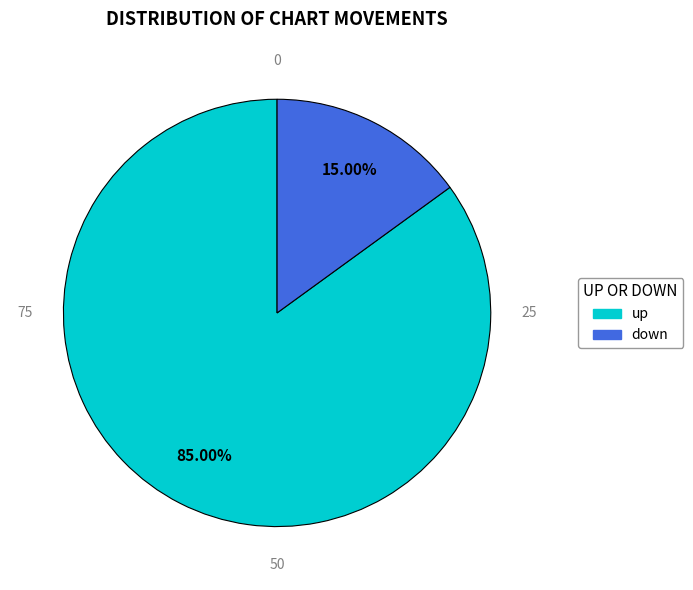

Count the number of slices in the pie.

2